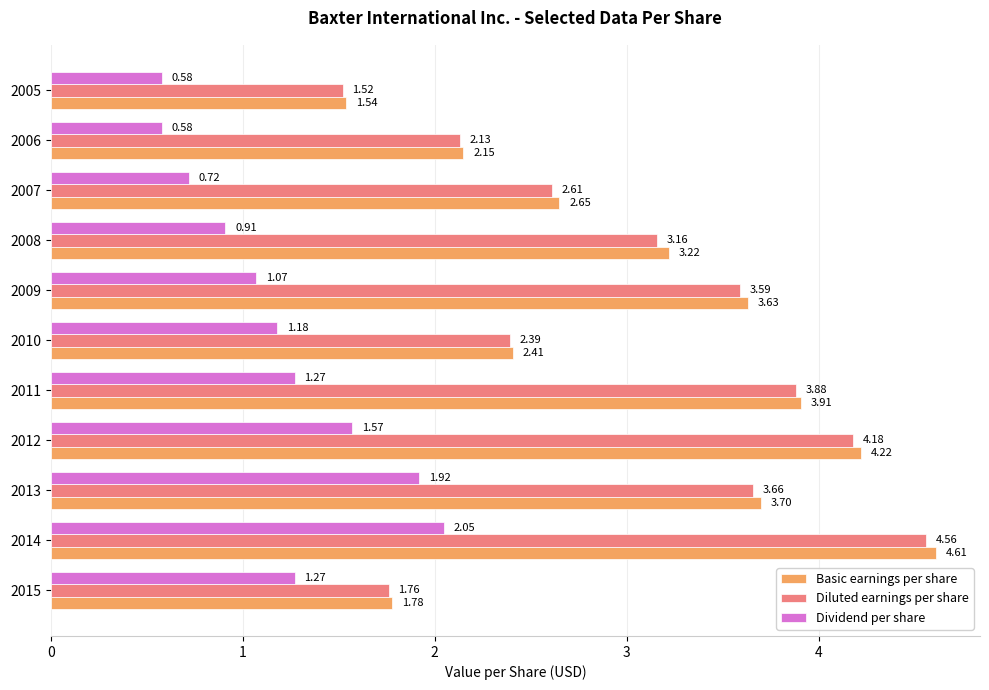

Between 2010 and 2008, which series saw the biggest shift?

Basic earnings per share